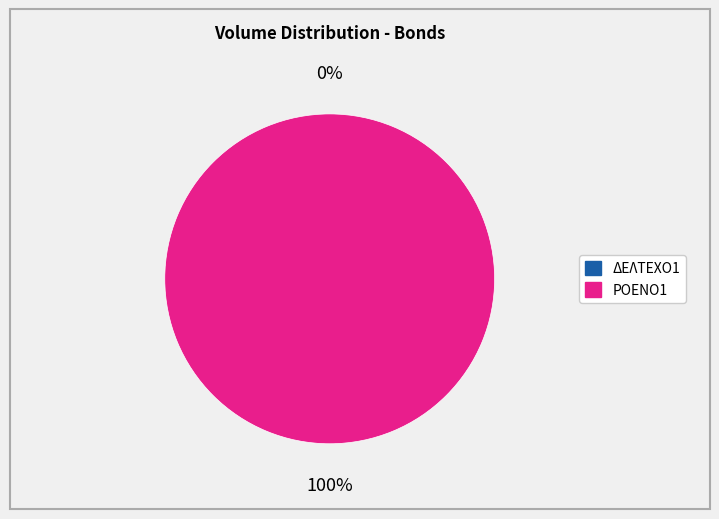

Is it true that GRC807121CB5 is 100% of the pie?

True